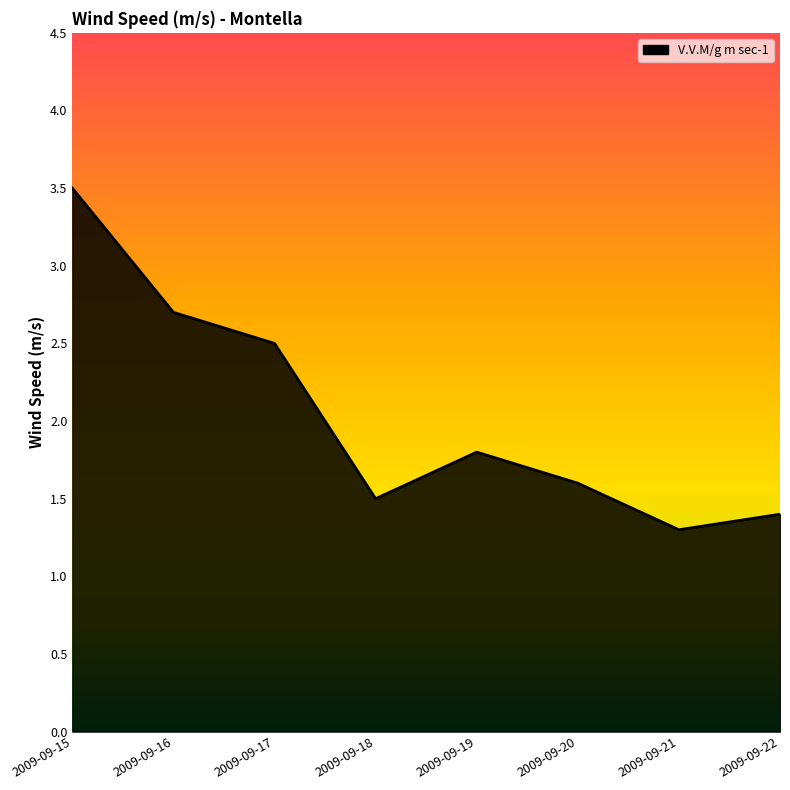

At which category does the chart reach its peak across all series?

2009-09-15